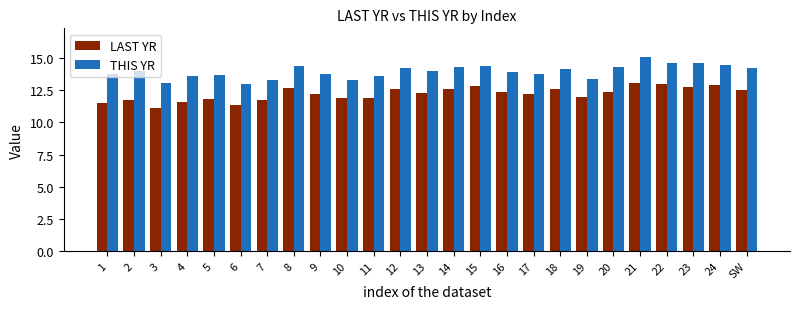

Does the chart contain stacked bars?

No